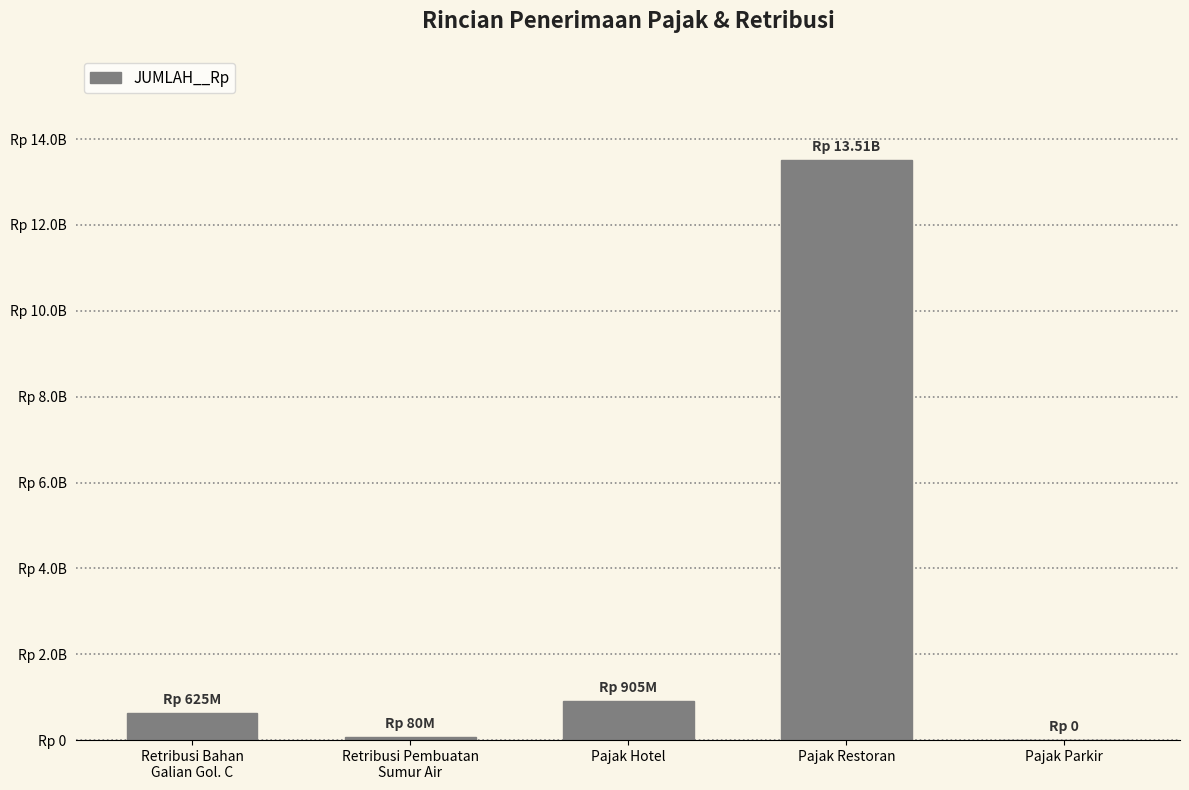

Reading left to right, extract all data points from this chart.

625000000	80000000	905383000	13510404000	0